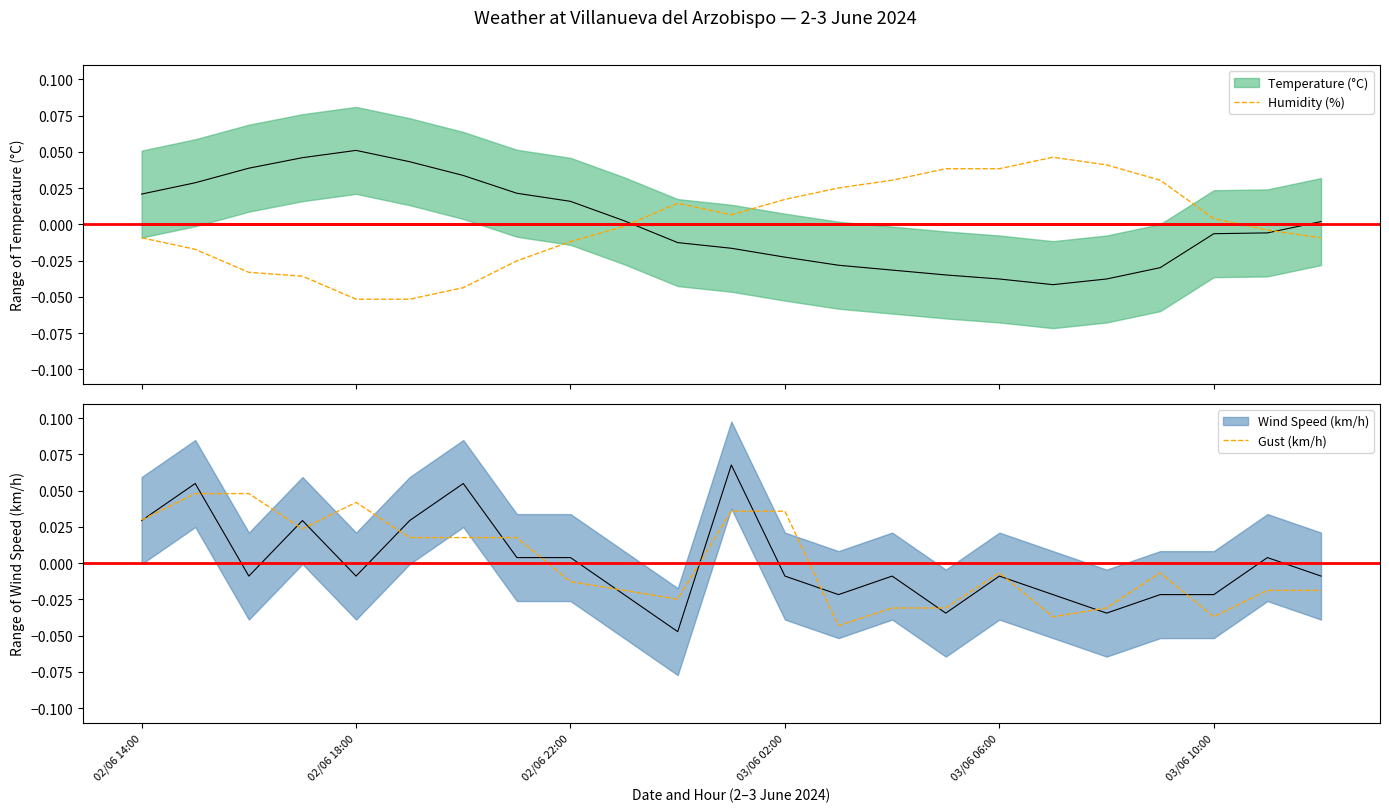

How many intersections are there between Gust (km/h) and Humidity (%)?

3